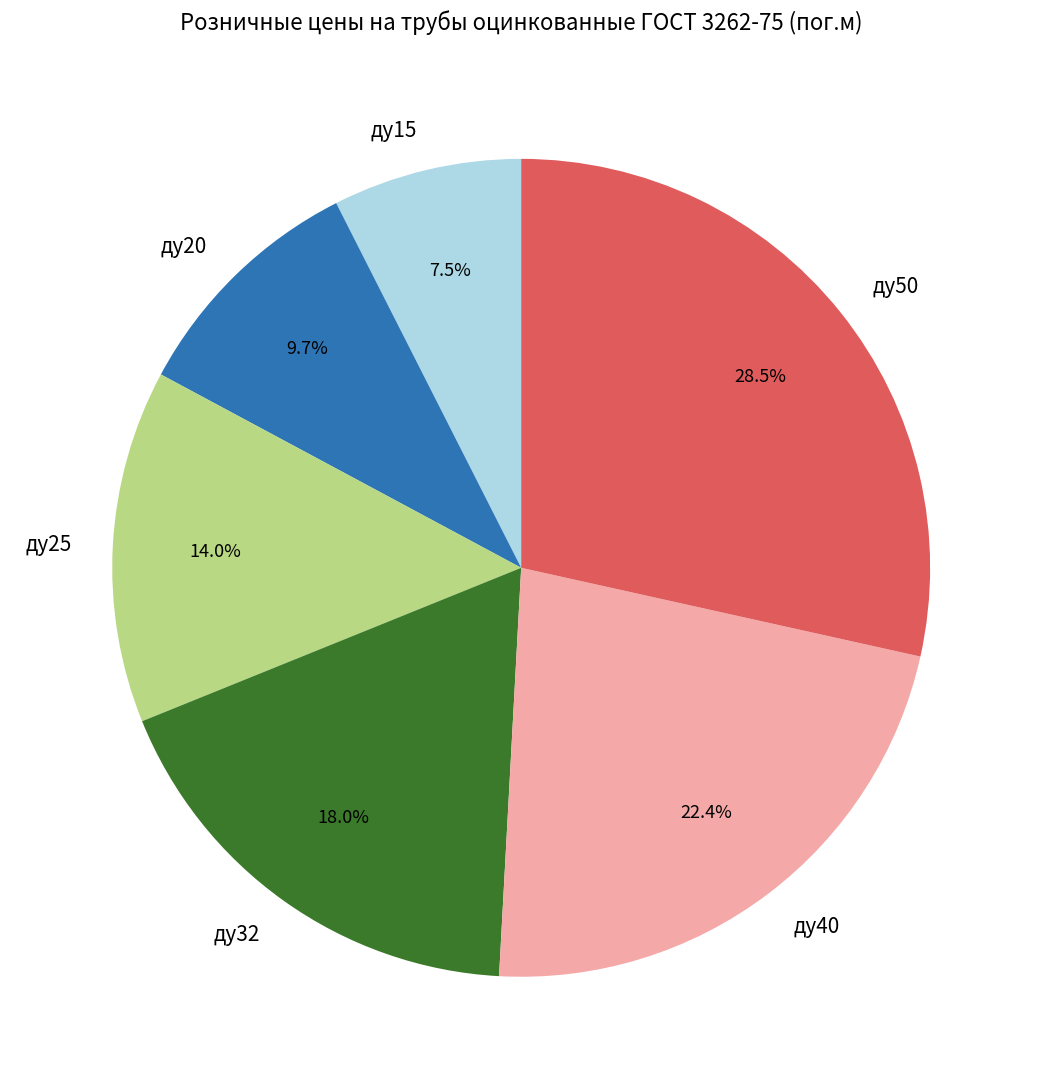

What percentage is the ду40 slice, to the nearest percent?

22%